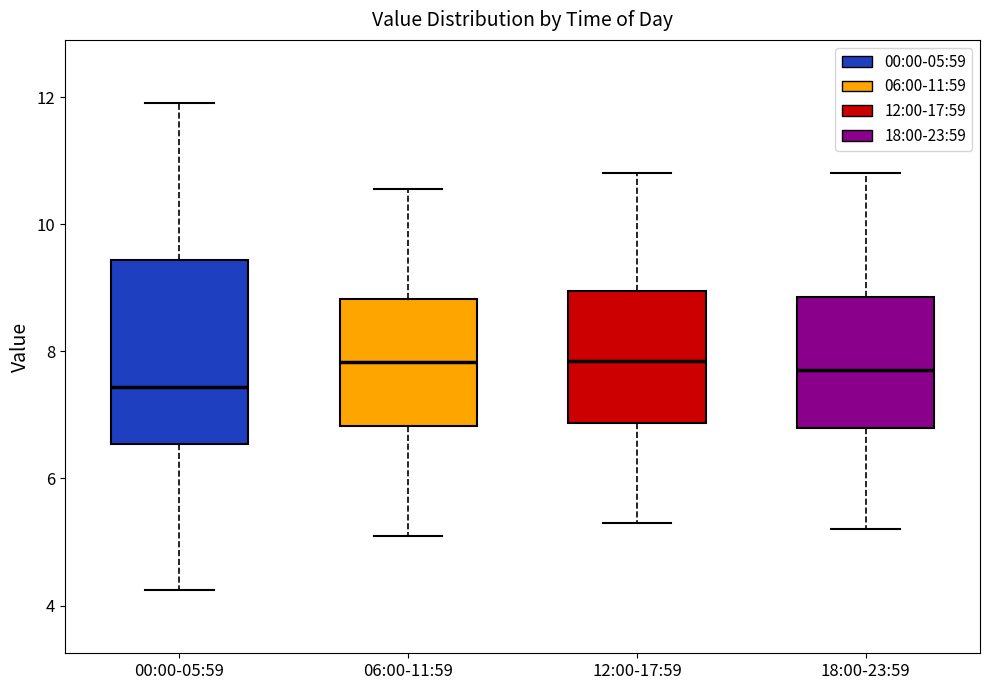

Where does the lower whisker of the box for 12:00-17:59 end on the y-axis? The values are not printed on the chart, so give them approximately, as read against the axis.

5.4